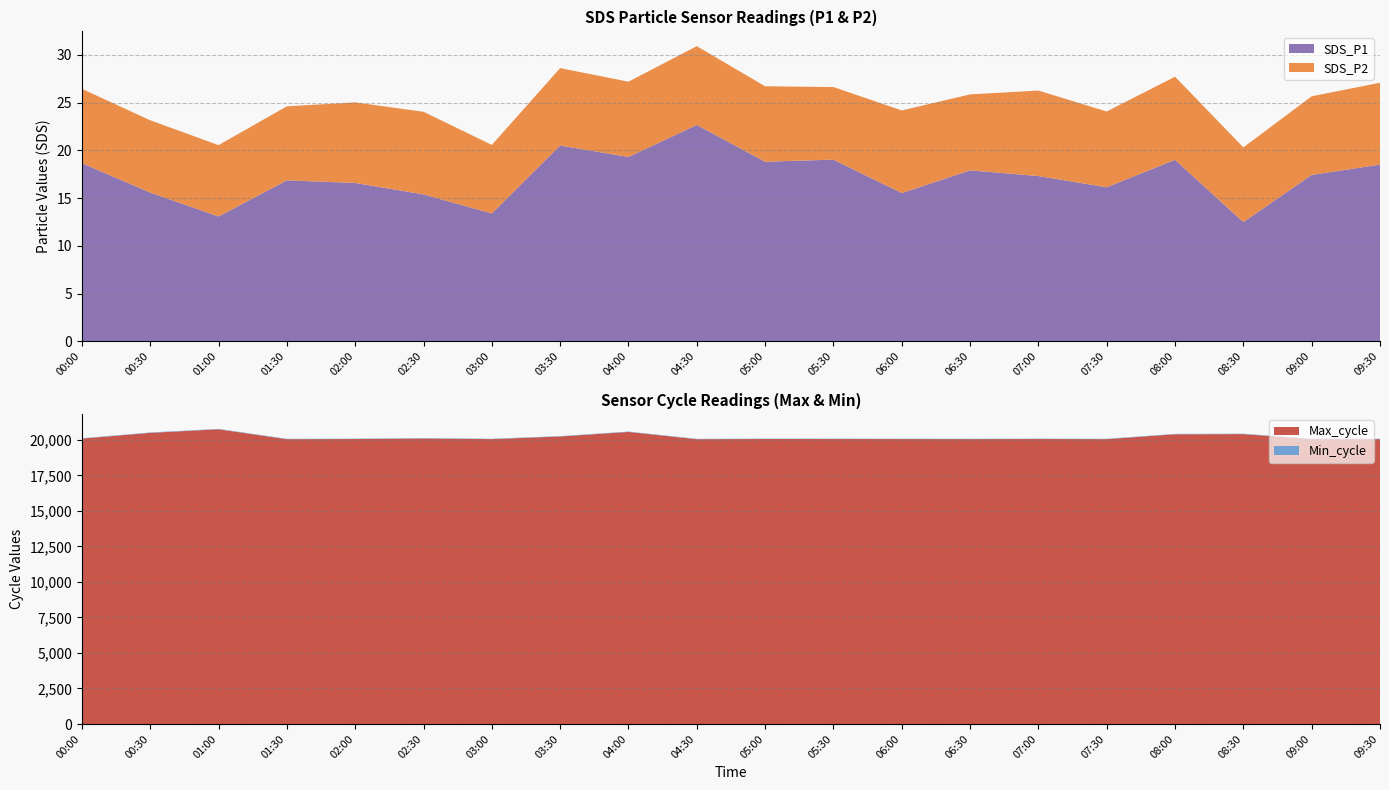

Reading left to right, what are all the values shown in this chart?

SDS_P1: 18.6	15.6	13.1	16.9	16.6	15.4	13.4	20.5	19.3	22.6	18.8	19.0	15.5	17.9	17.3	16.1	19.0	12.5	17.4	18.5
SDS_P2: 7.8	7.6	7.5	7.8	8.4	8.7	7.2	8.1	7.9	8.2	7.9	7.6	8.7	8.0	8.9	7.9	8.7	7.8	8.2	8.6
Min_cycle: 28.0	28.0	28.0	28.0	28.0	28.0	28.0	28.0	28.0	28.0	28.0	28.0	28.0	28.0	28.0	28.0	28.0	28.0	28.0	28.0
Max_cycle: 20081.0	20488.0	20739.0	20042.0	20052.0	20090.0	20046.0	20231.0	20551.0	20041.0	20053.0	20052.0	20049.0	20045.0	20052.0	20044.0	20388.0	20400.0	20044.0	20044.0